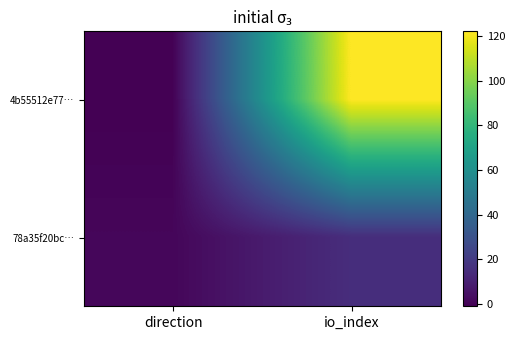

Which label corresponds to the smallest value in the chart?

direction